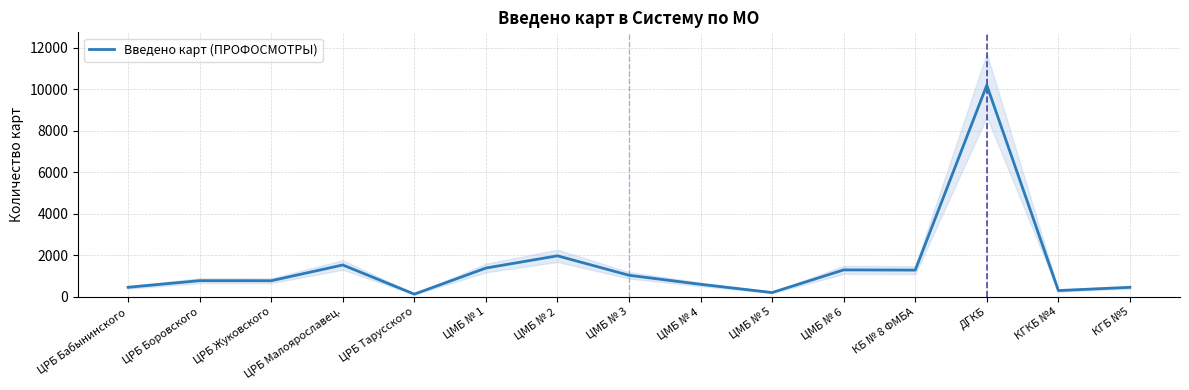

What is the value of the 15th point from the left?

449